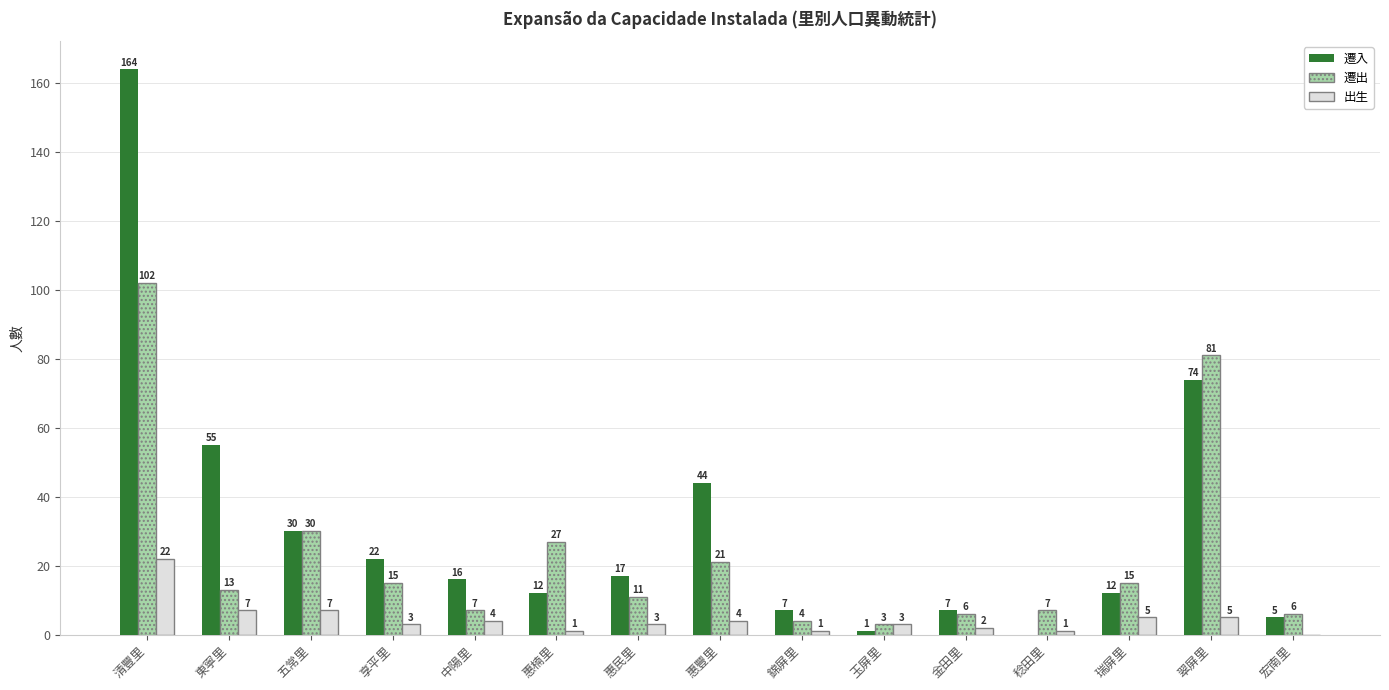

Is it true that 遷入 equals 5 at 瑞屏里?

False